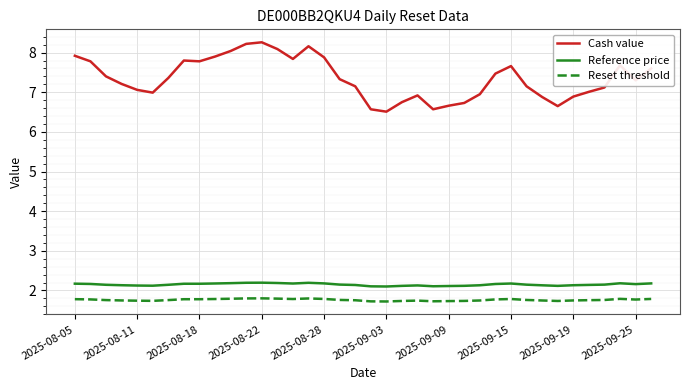

Which series has the largest range (max minus min)?

Cash value